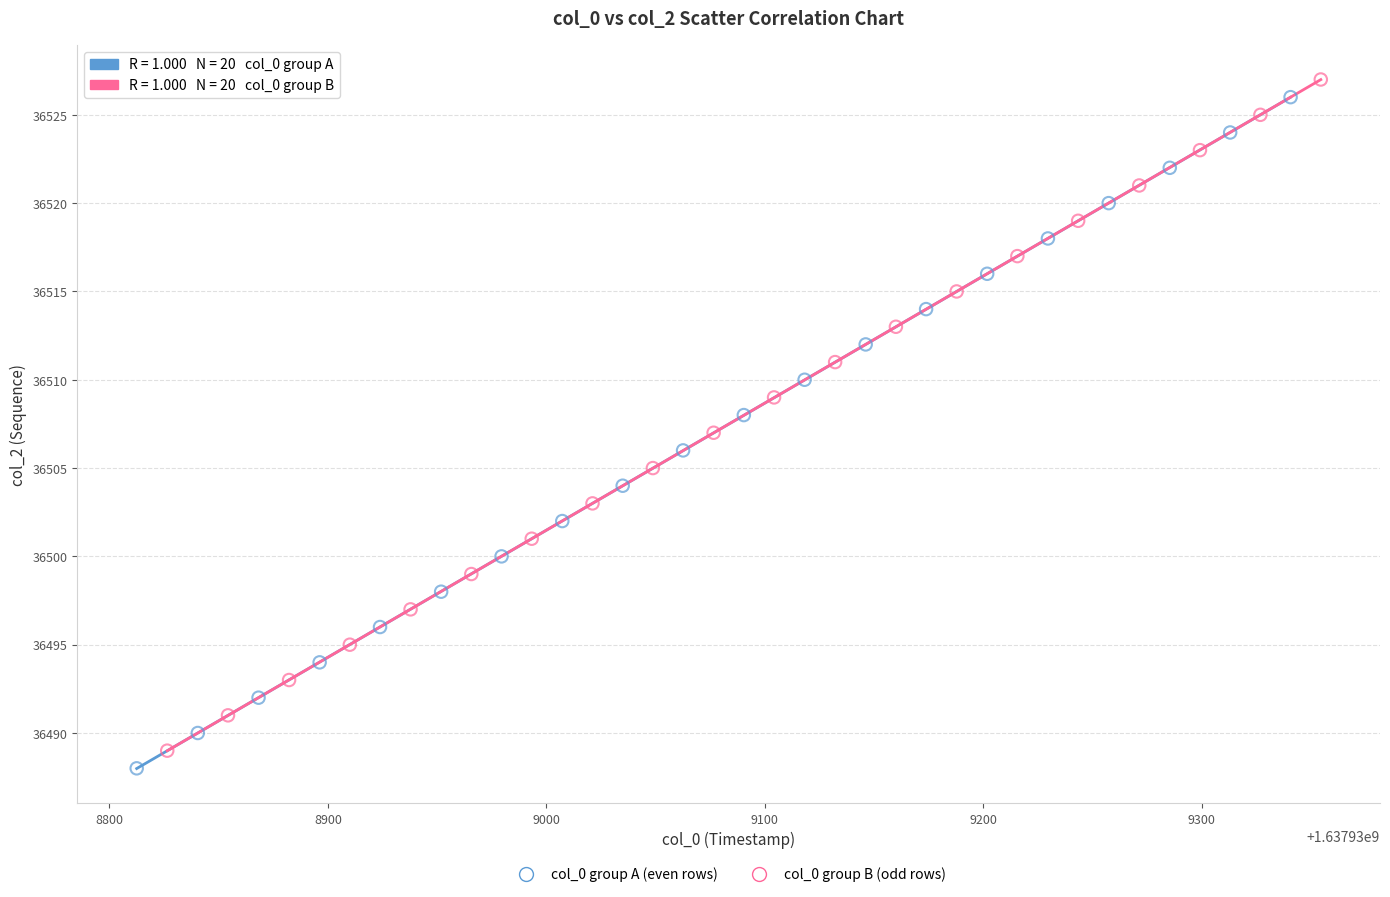

What are all the series names shown in the legend?

col_0 group A (even rows), col_0 group B (odd rows)